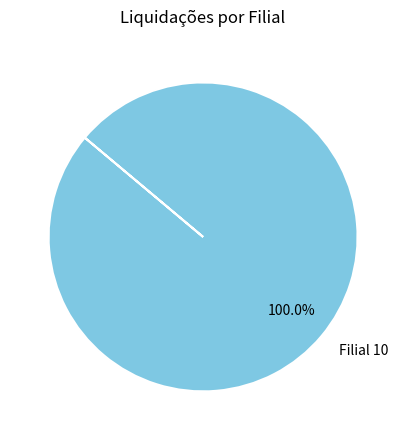

Rank the categories by value from lowest to highest.

Filial 10